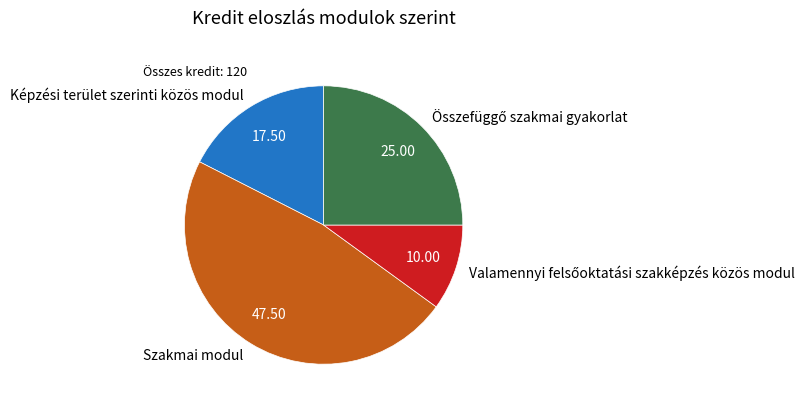

Which slice is the largest?

Szakmai modul